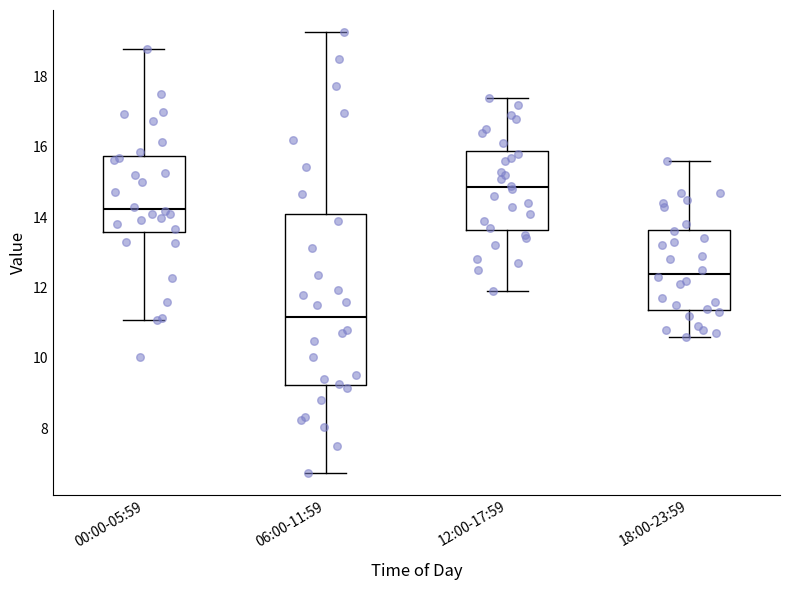

Reading left to right, read every box against the y-axis: the position of its median line, the range the box covers, and the ends of its whiskers. The values are not printed on the chart, so give them approximately, as read against the axis.

00:00-05:59: median 14.2, box 13.6 to 15.8, whiskers 11.0 to 18.8
06:00-11:59: median 11.2, box 9.2 to 14.0, whiskers 6.8 to 19.2
12:00-17:59: median 14.8, box 13.6 to 15.8, whiskers 12.0 to 17.4
18:00-23:59: median 12.4, box 11.4 to 13.6, whiskers 10.6 to 15.6